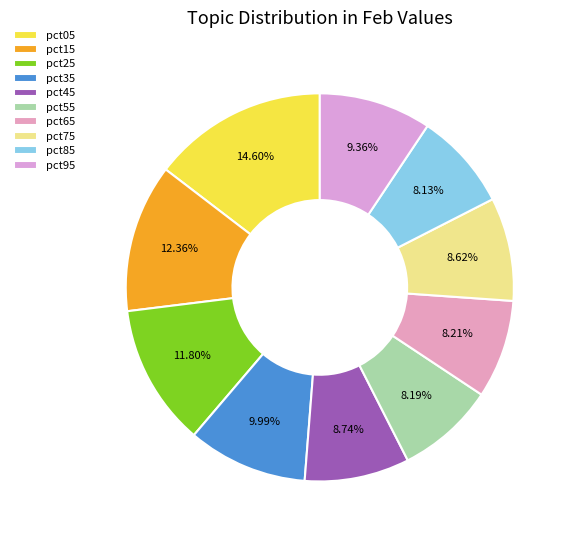

The pct45 slice represents 1% of the pie. True or false?

False